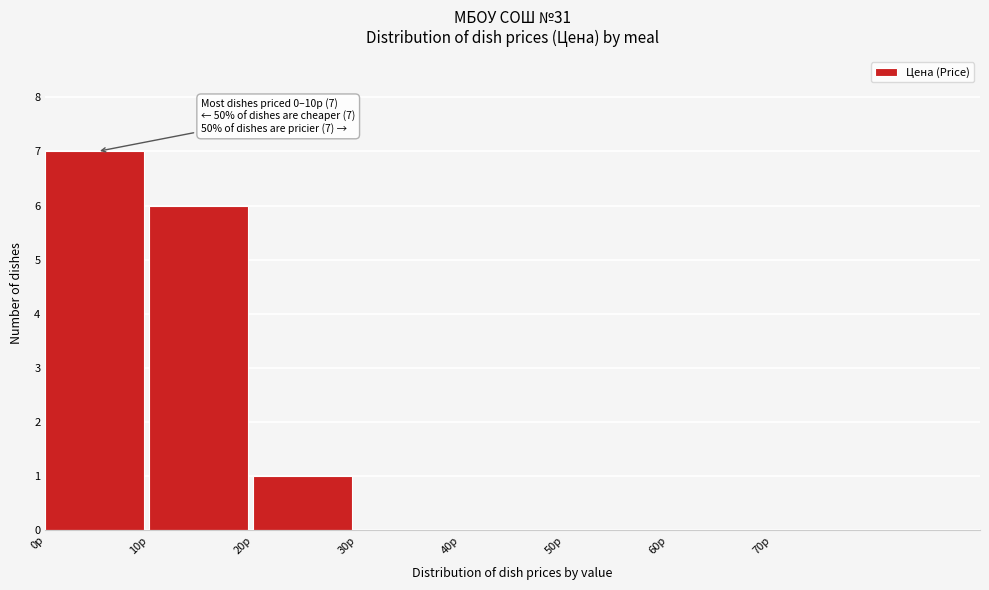

Which range on the x-axis has the tallest bar?

0 to 10